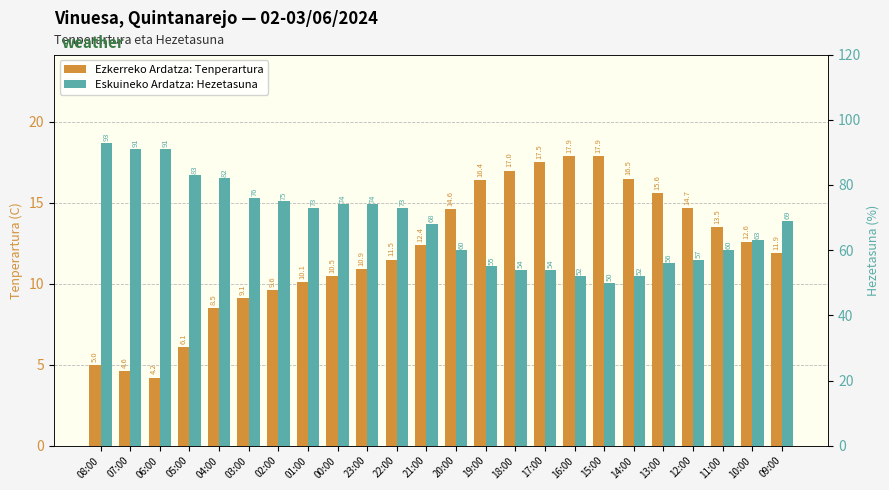

What is the label of the 21st bar from the left?

12:00